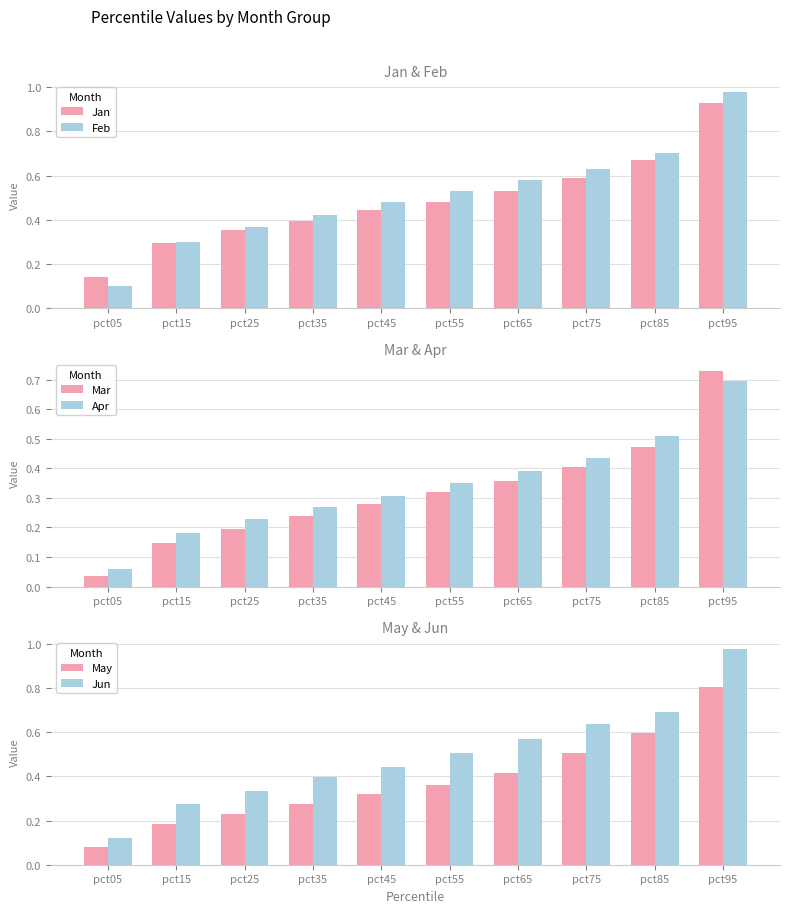

Is the value of Jun at pct65 greater than the value of Jan at pct35?

Yes